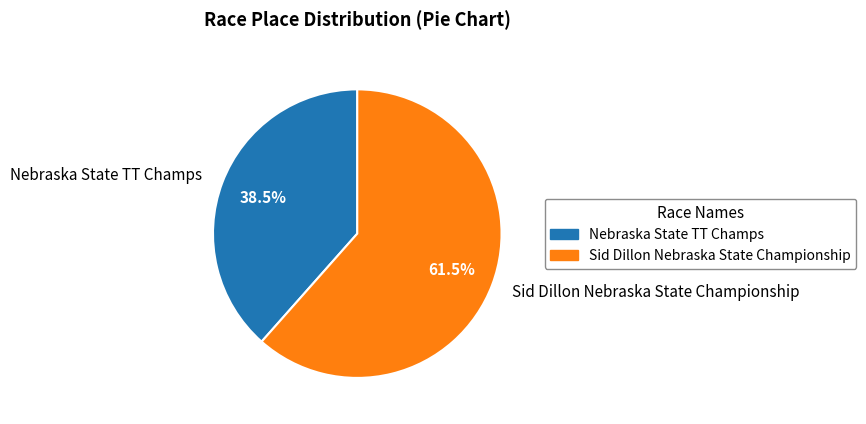

What percentage is NOT represented by Nebraska State TT Champs?

61.5%